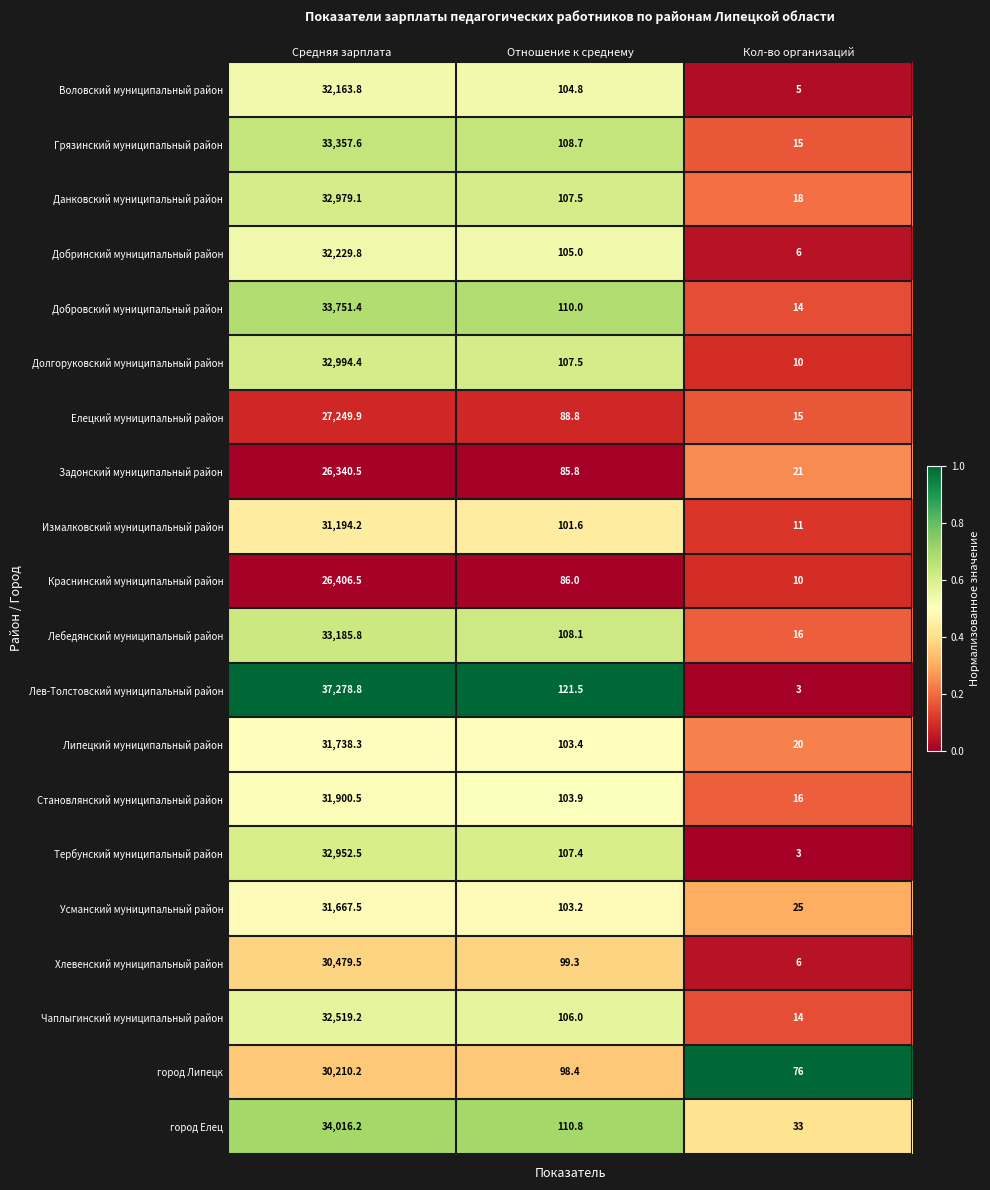

Which series has the largest total across all categories?

Лев-Толстовский муниципальный район